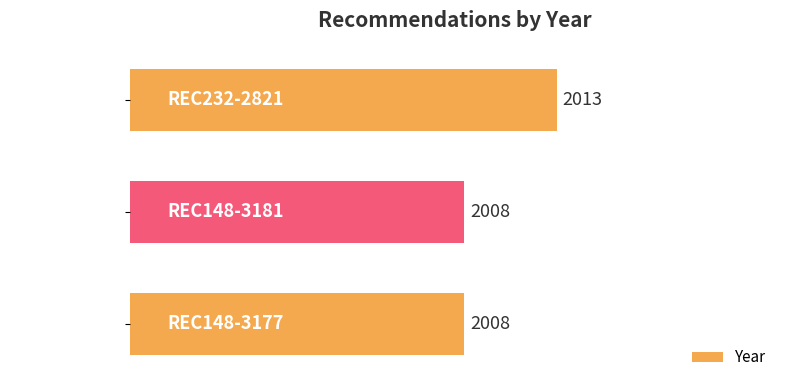

Reading bottom to top, list all the values displayed in this chart.

REC148-3177=2008	REC148-3181=2008	REC232-2821=2013